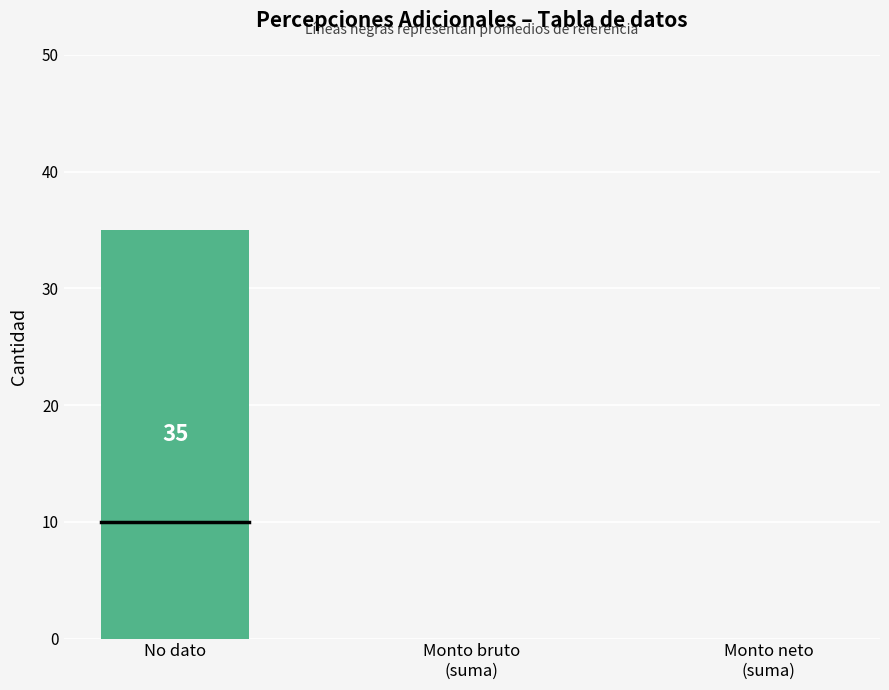

How many ID count values are between 0 and 35?

3